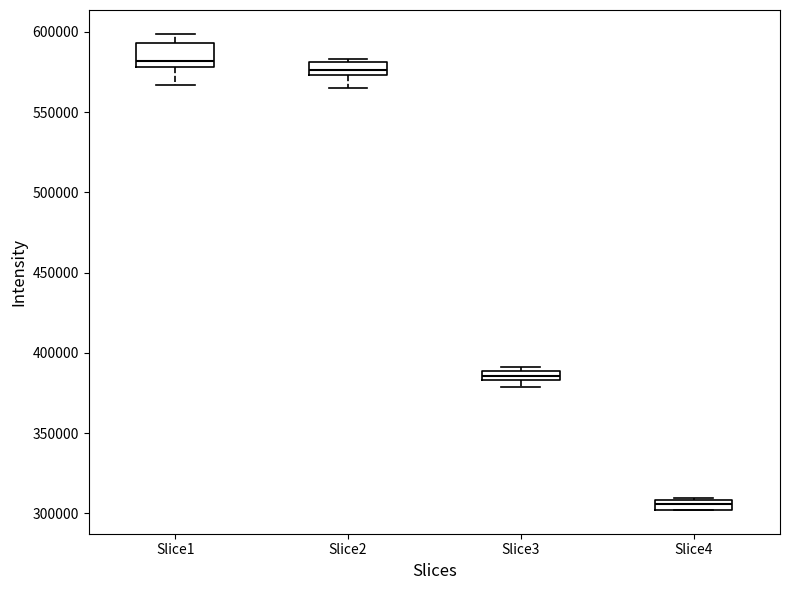

Which box's median line is the highest?

Slice1